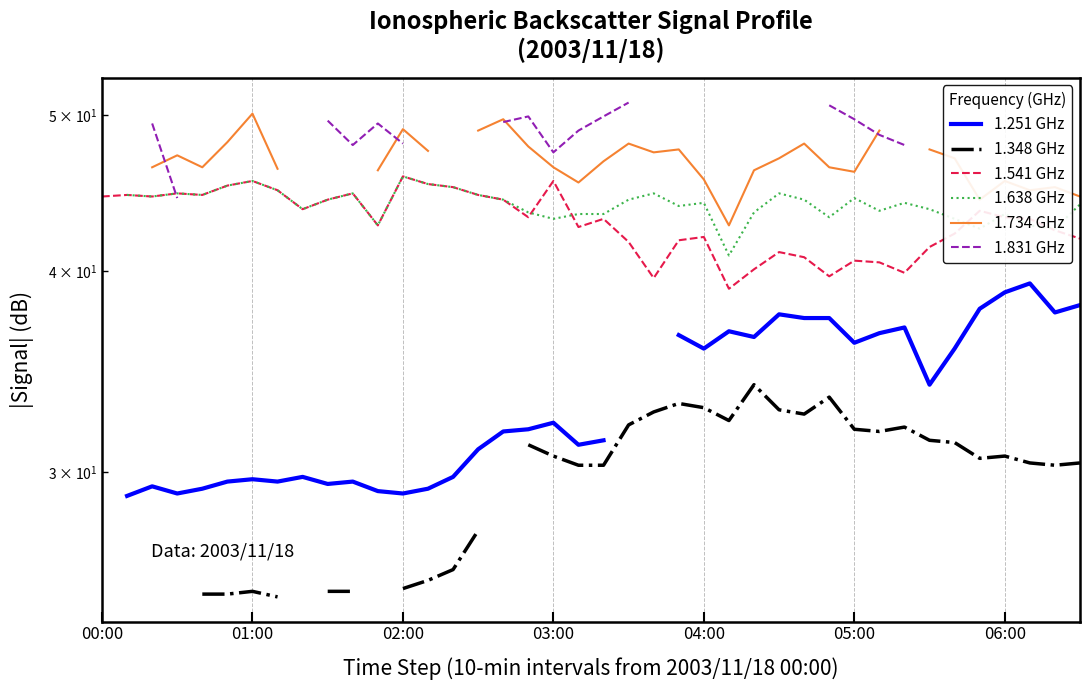

What is the minimum value shown in the chart?

25.1